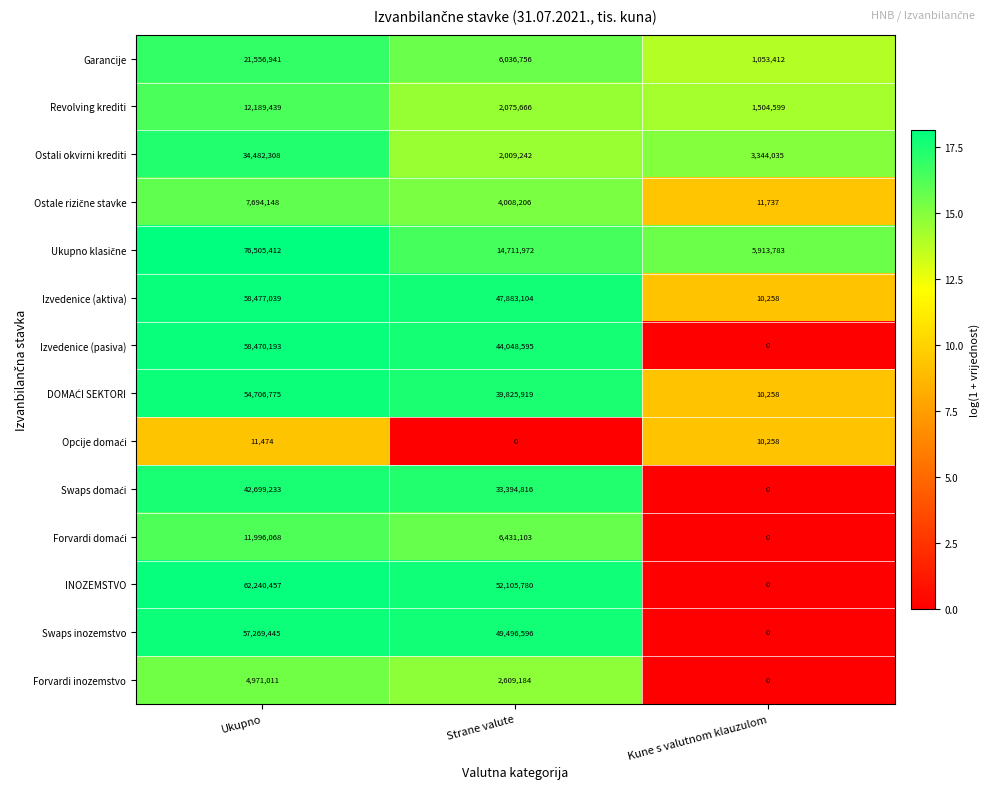

What is the difference between the highest and lowest values at Ukupno?

76493938